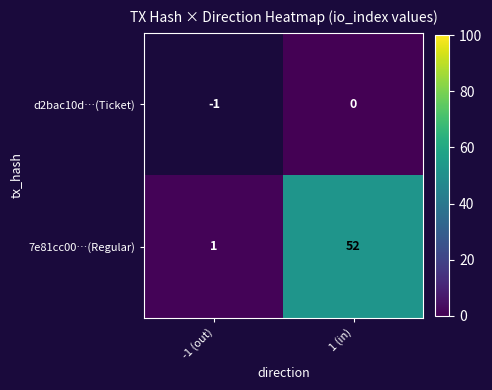

The value of 7e81cc00…(Regular) at 1 (in) is 87.1. True or false?

False